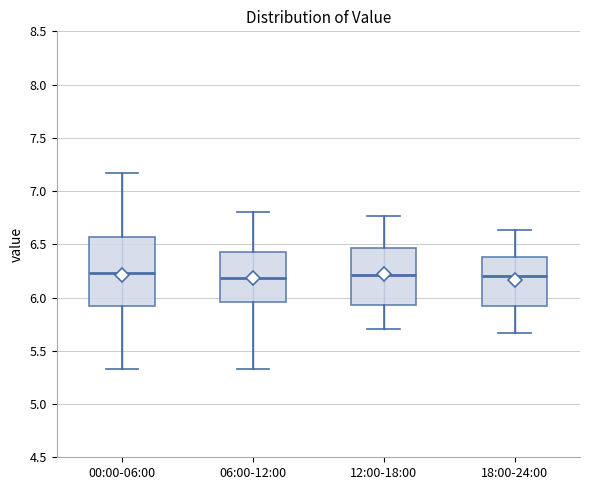

Comparing the boxes themselves (not the whiskers), which one is the tallest?

00:00-06:00